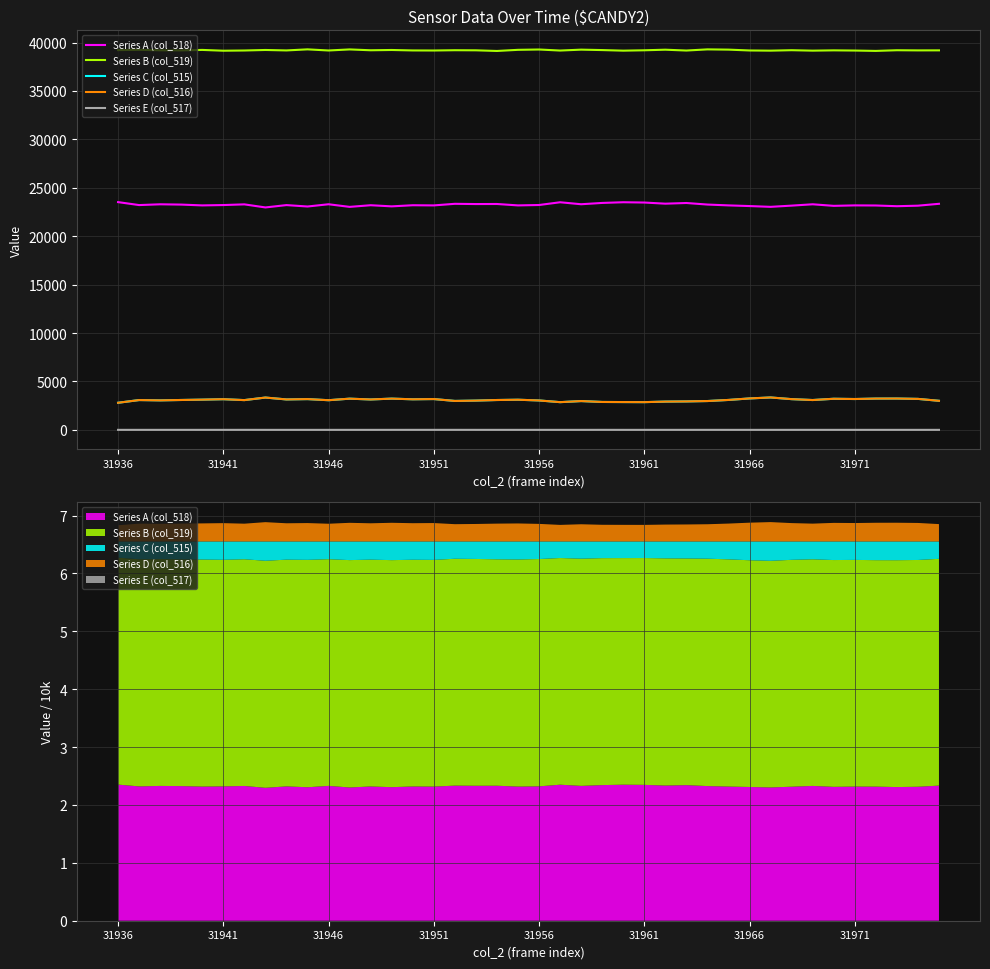

Is it true that Series B (col_519) equals 39190 at 39?

True